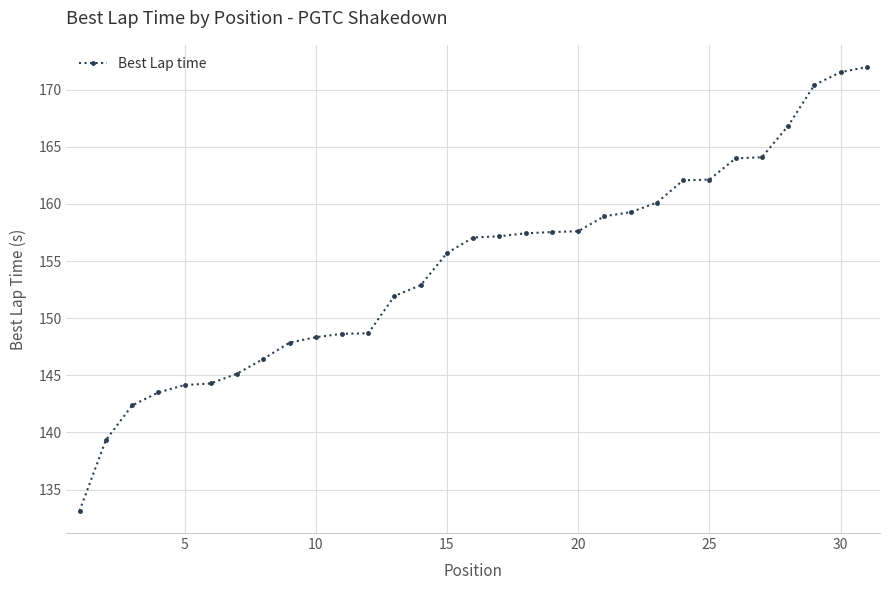

What is the difference between the maximum and minimum values?

38.9